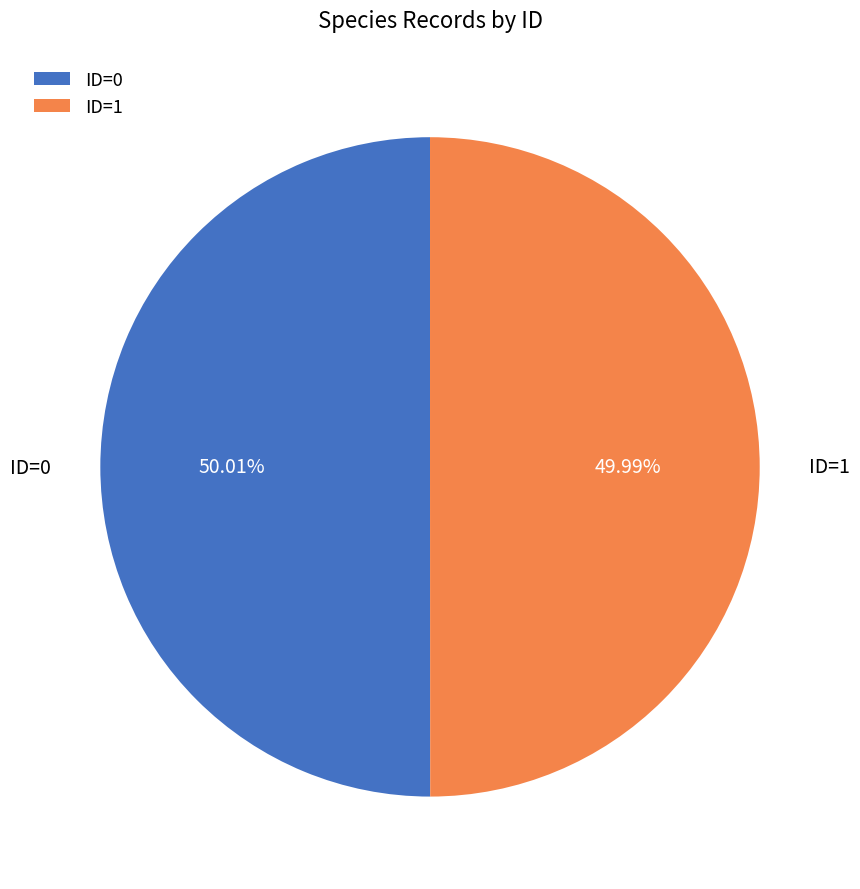

What is the ratio of the value at ID=1 to the value at ID=0?

1.0